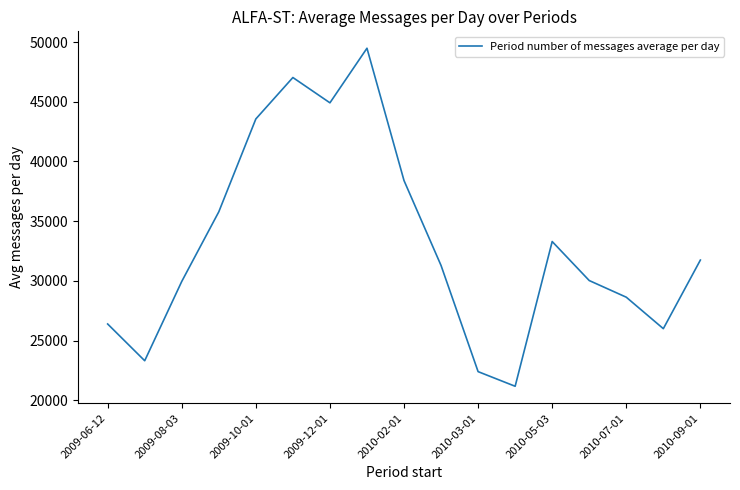

How many values are below 31284?

8